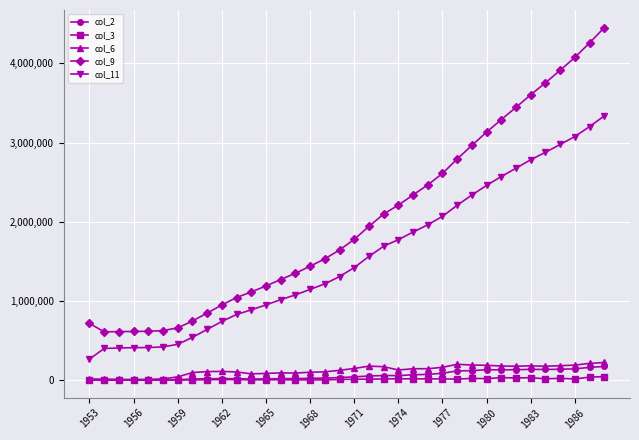

Which series has the largest total across all categories?

col_9